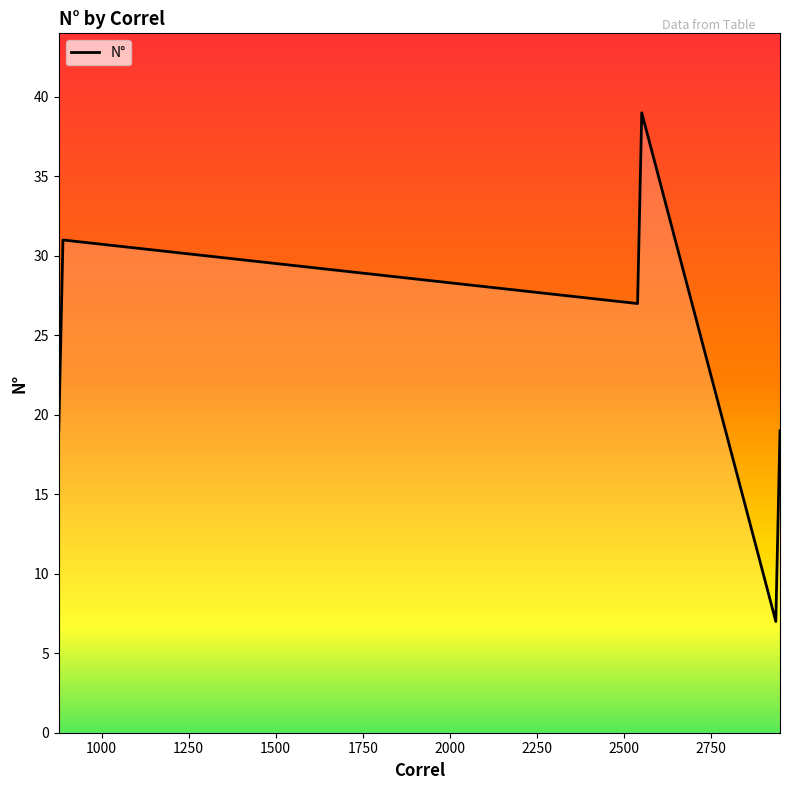

What is the maximum value shown in the chart?

39